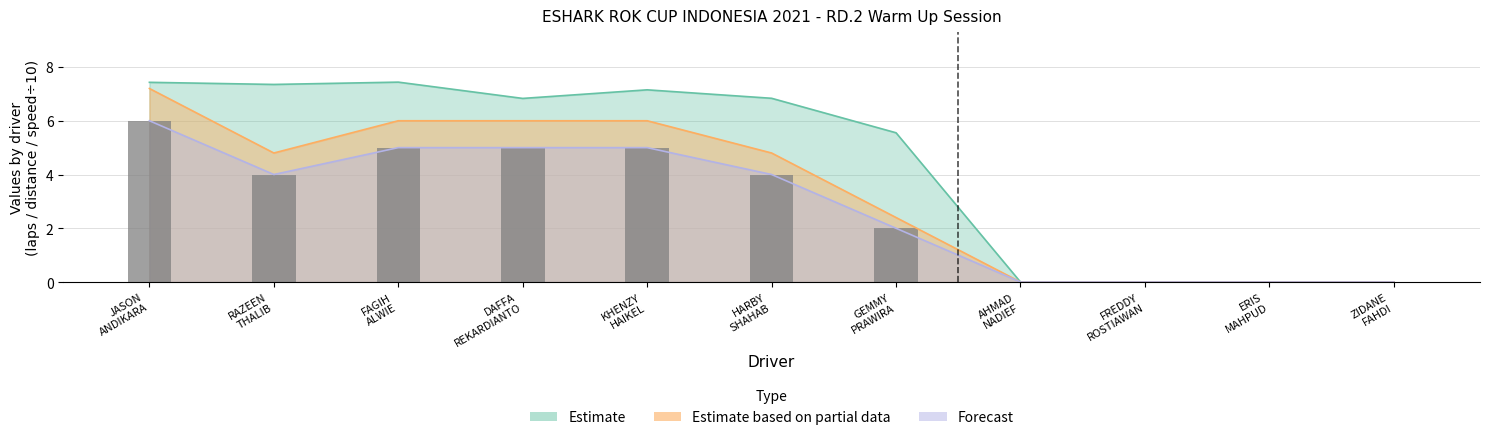

Are the bars grouped side by side (vs. stacked)?

No